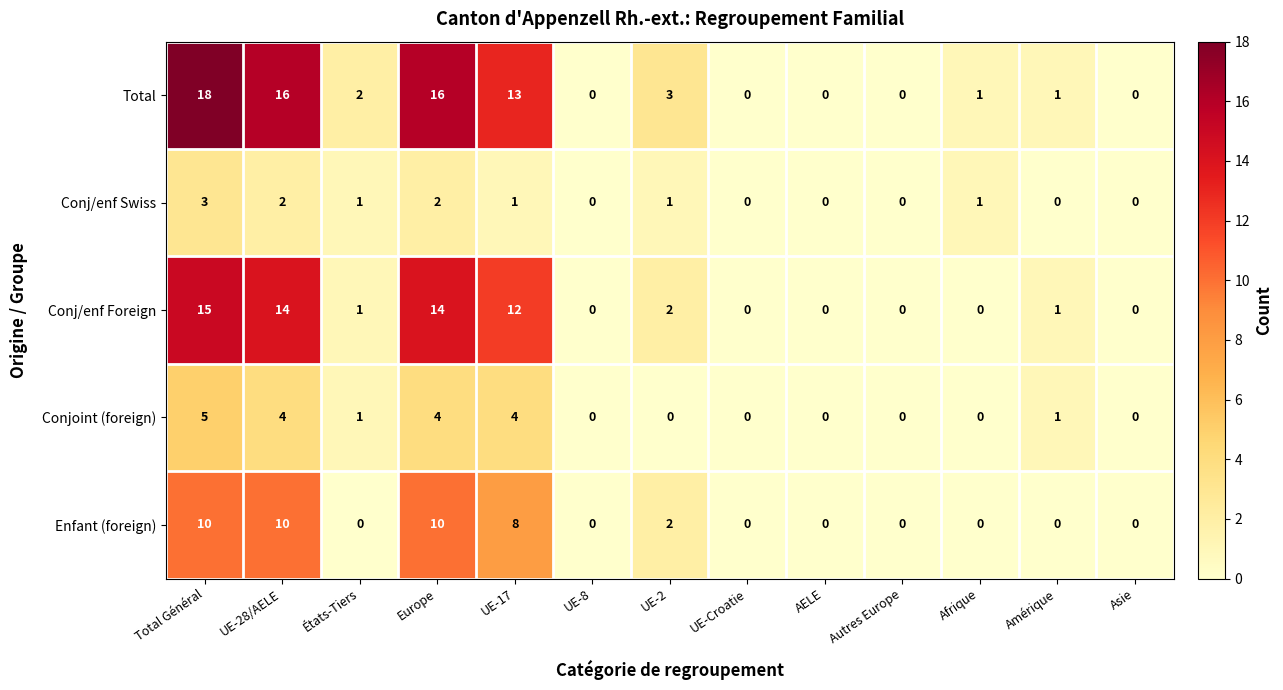

Which series has the largest range (max minus min)?

Total